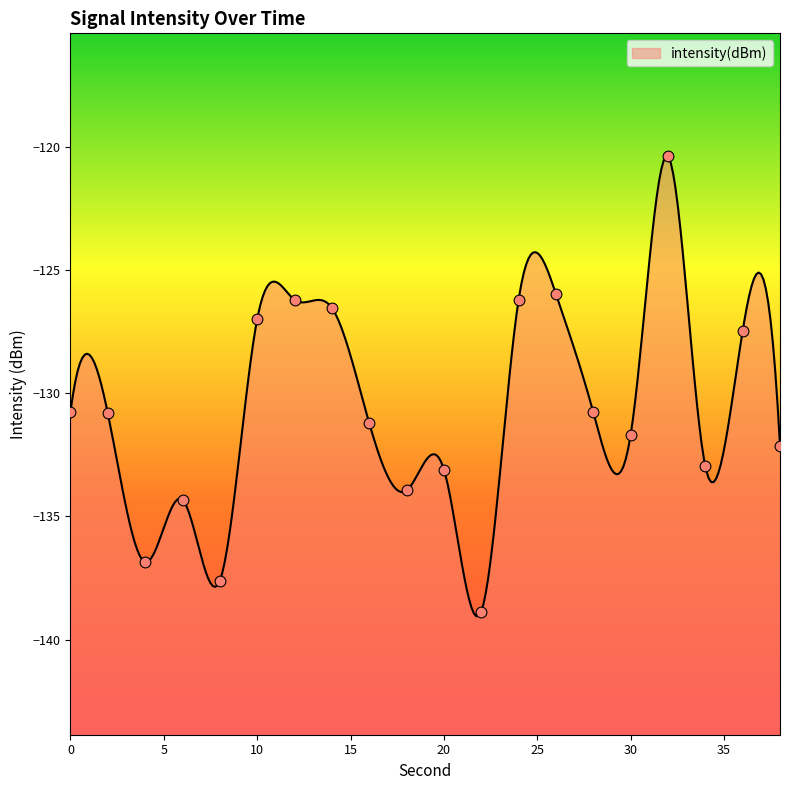

What is the change in value from 14 to 32?

+6.1